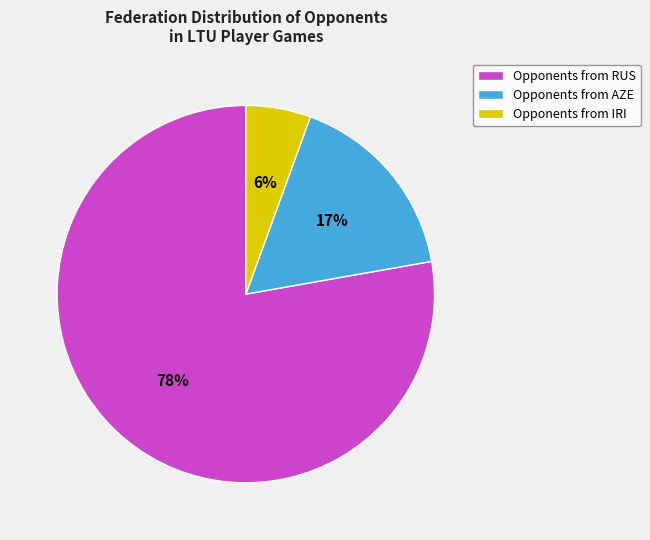

Is the sum of Opponents from RUS and Opponents from IRI greater than half?

Yes